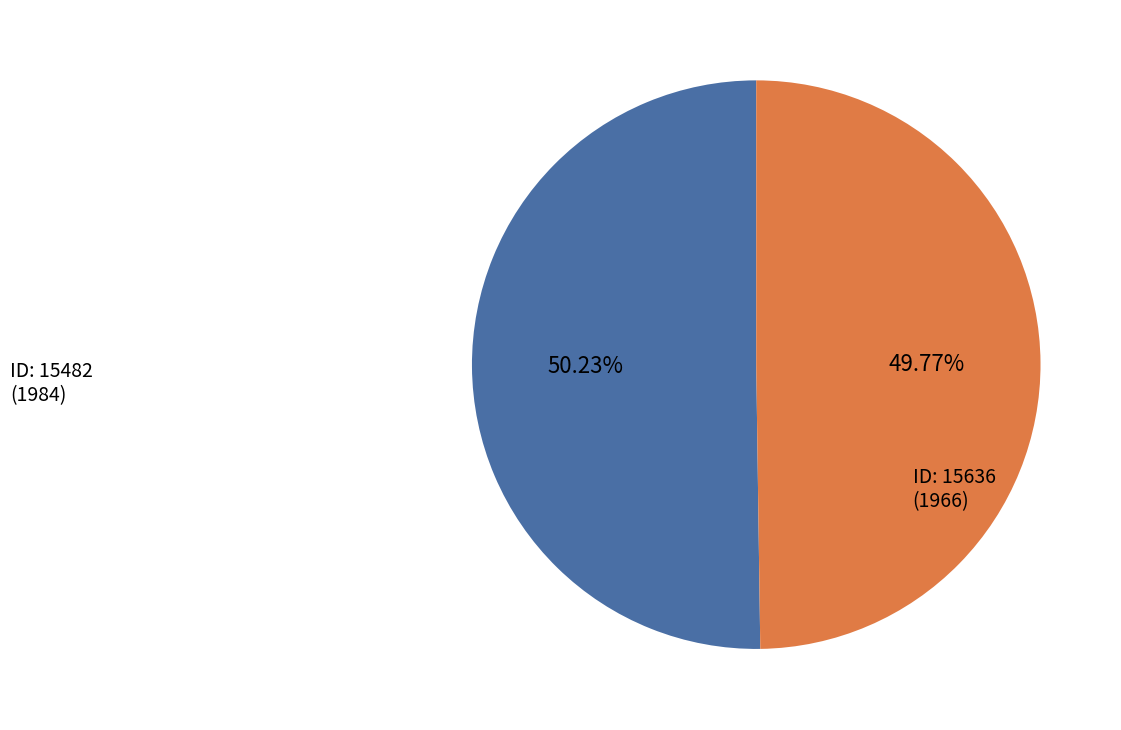

Does any single category account for the majority?

Yes